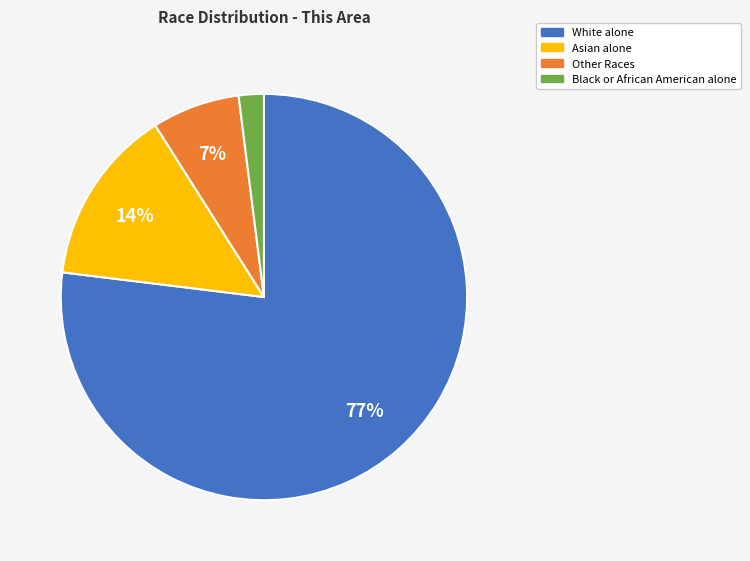

Is there a majority slice in this chart?

Yes